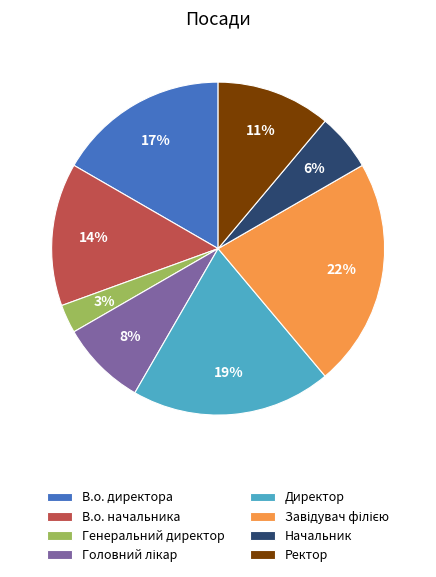

Is it true that Начальник is 6% of the pie?

True